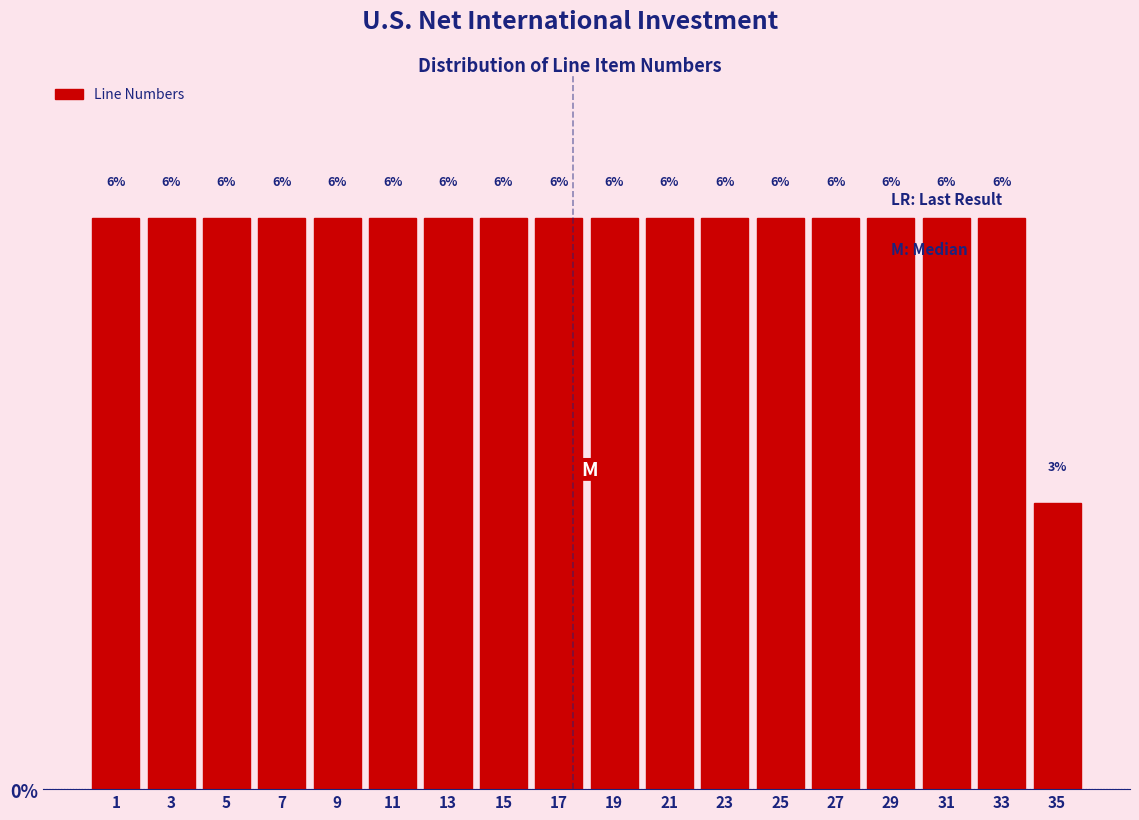

How many bars are there in total?

18